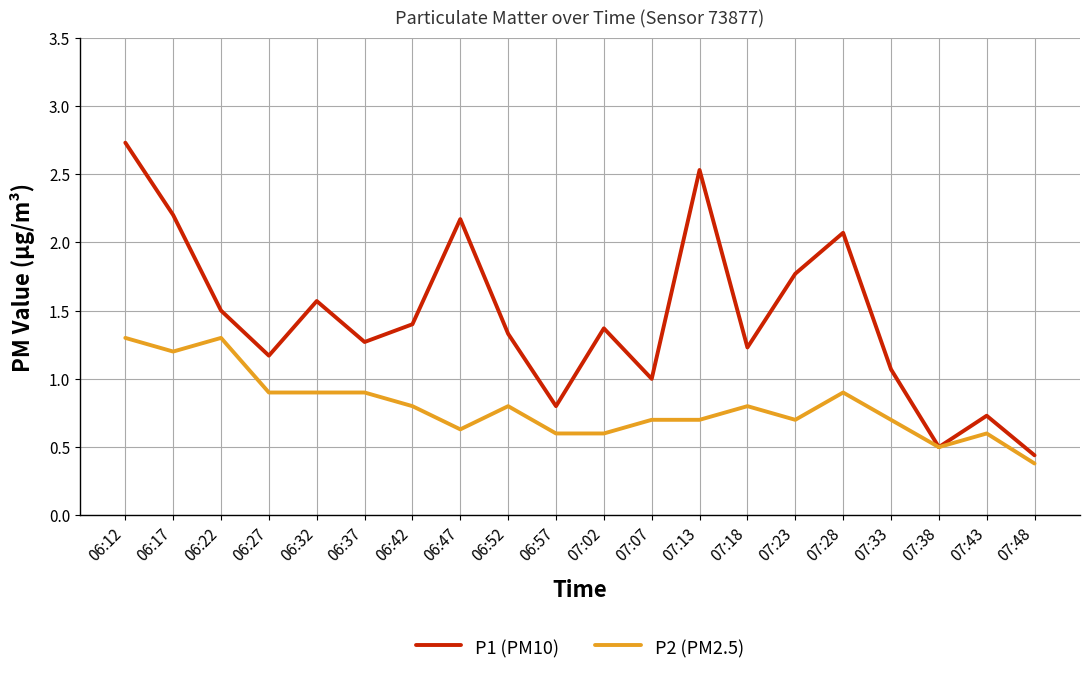

How many lines are shown in the chart?

2